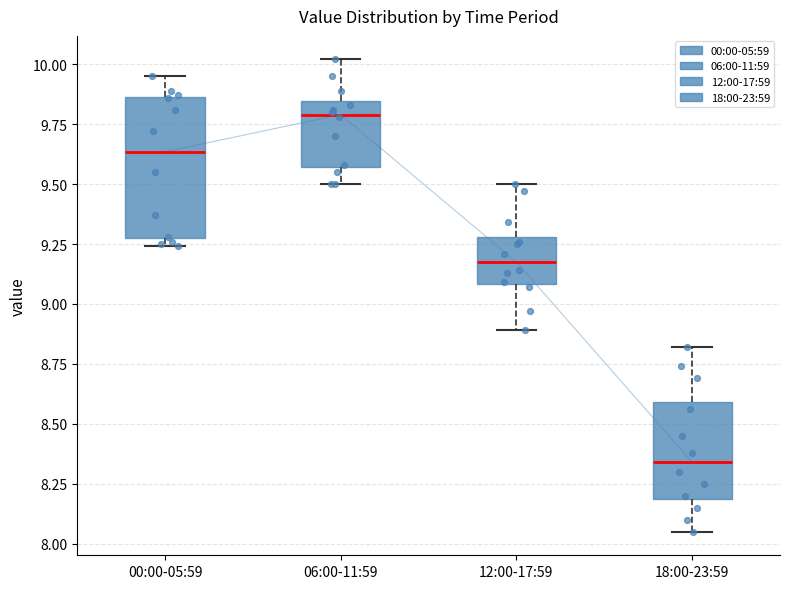

Reading left to right, read every box against the y-axis: the position of its median line, the range the box covers, and the ends of its whiskers. The values are not printed on the chart, so give them approximately, as read against the axis.

00:00-05:59: median 9.65, box 9.30 to 9.85, whiskers 9.25 to 9.95
06:00-11:59: median 9.80, box 9.55 to 9.85, whiskers 9.50 to 10.00
12:00-17:59: median 9.20, box 9.10 to 9.30, whiskers 8.90 to 9.50
18:00-23:59: median 8.35, box 8.20 to 8.60, whiskers 8.05 to 8.80